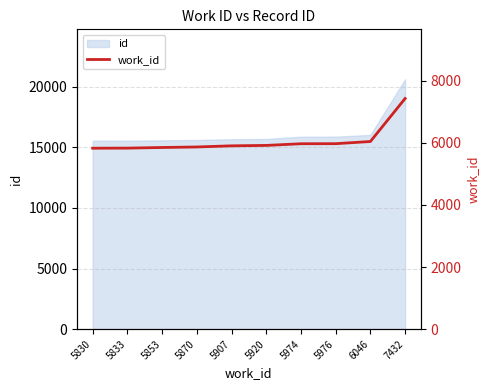

What is the smallest value displayed?

5830